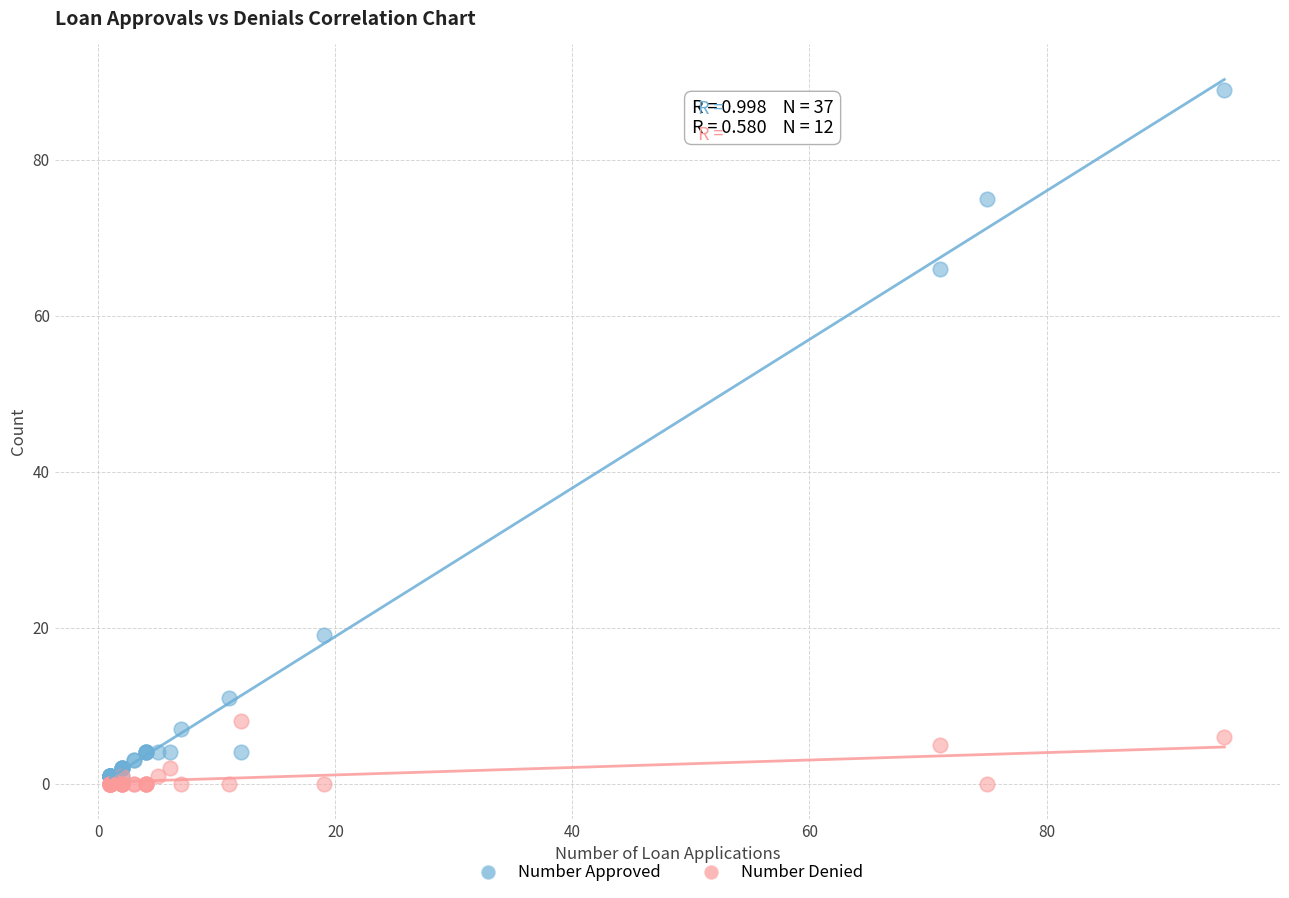

Across all series, what Y value is closest to 44?

66